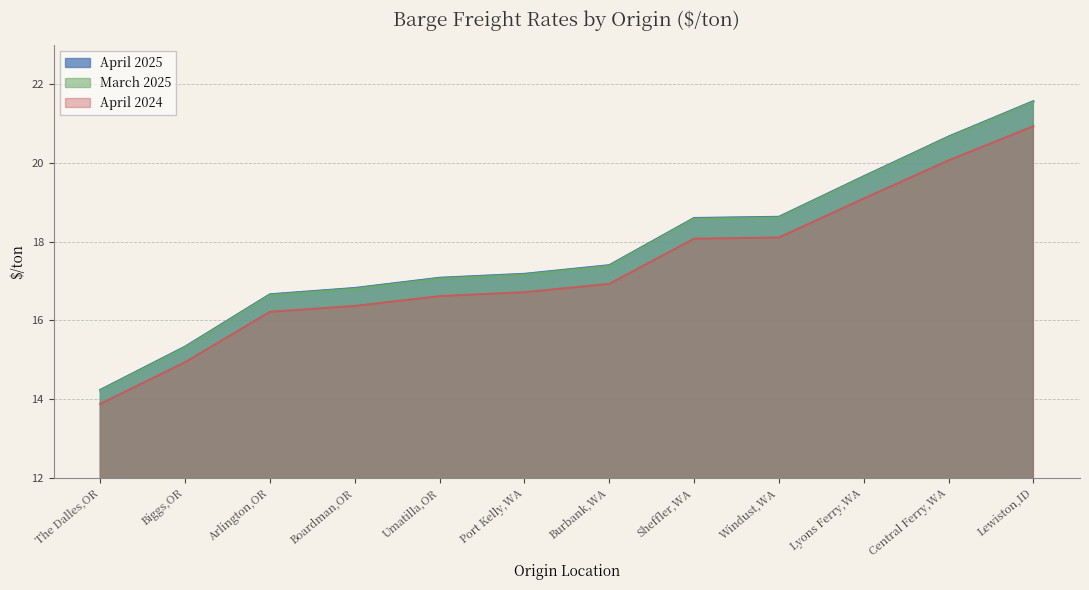

At which category is the sum across all series the highest?

Lewiston,ID